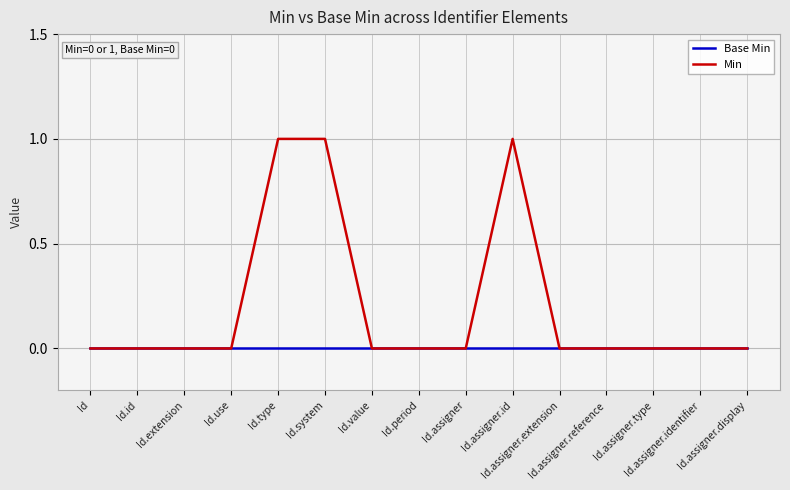

Which series has the largest total across all categories?

Min